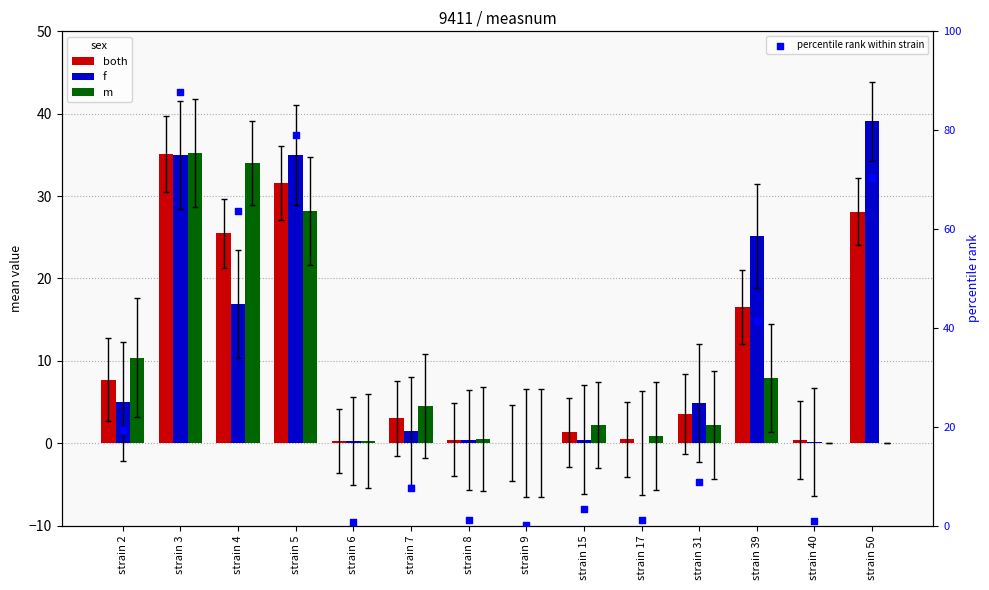

Which series reaches the maximum Y coordinate?

percentile rank within strain